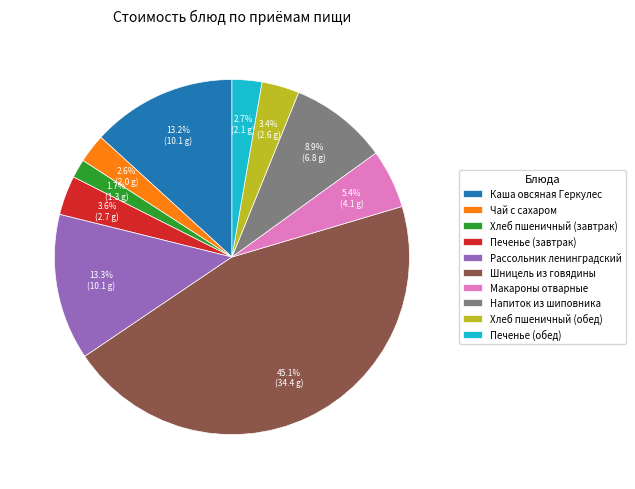

To the nearest percent, what percentage of the pie is Макароны отварные?

5%